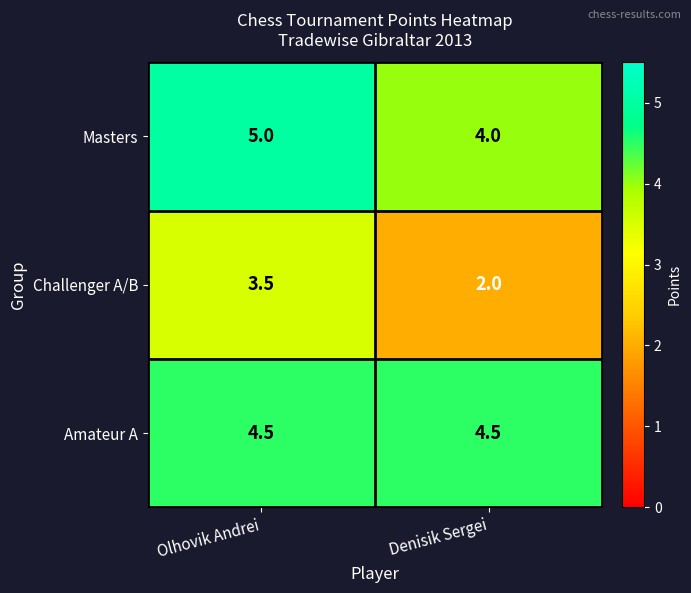

Reading left to right, what are all the values shown in this chart?

Masters: 5.0	4.0
Challenger A/B: 3.5	2.0
Amateur A: 4.5	4.5